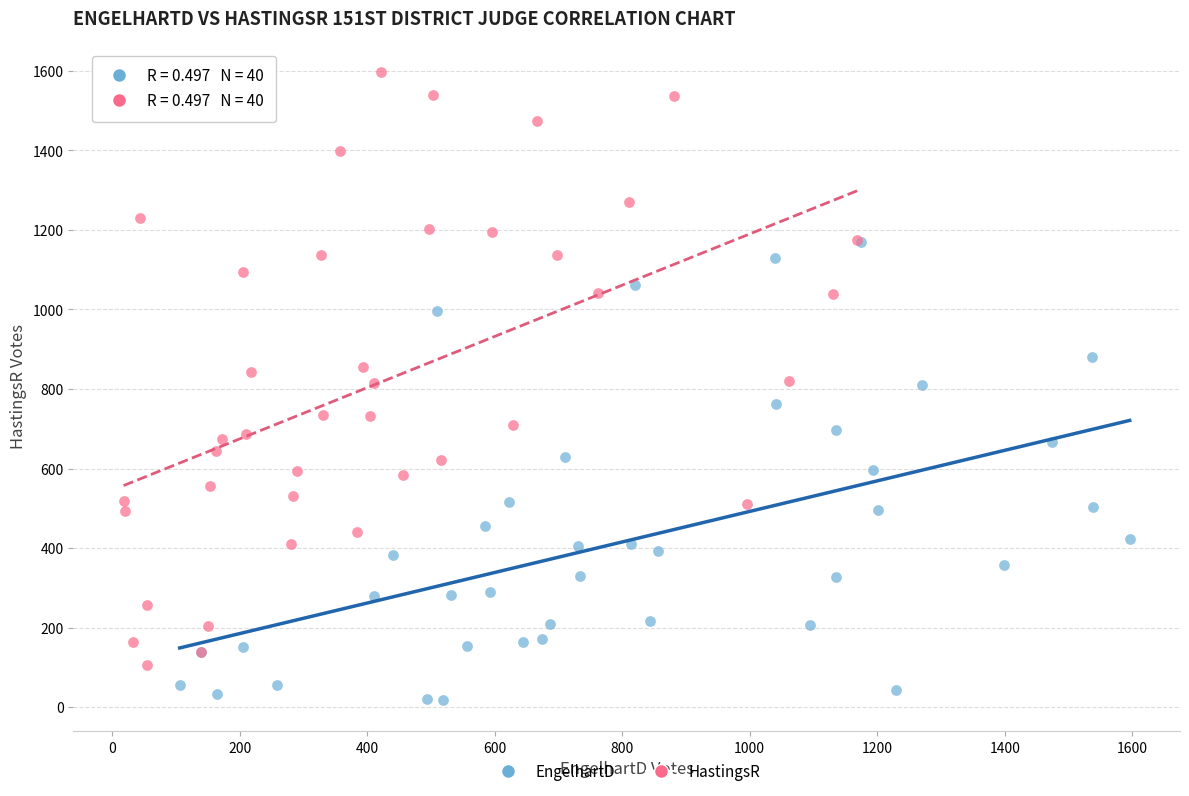

Which series contains the highest Y value?

HastingsR